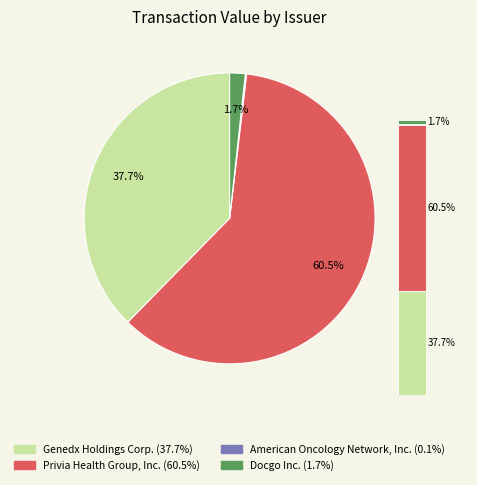

The American Oncology Network, Inc. slice represents 15% of the pie. True or false?

False